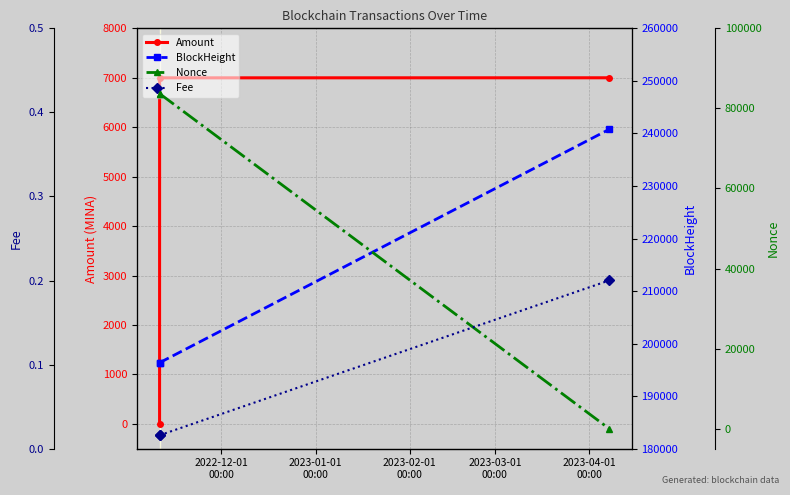

What is the difference between the highest and lowest values at 2022-12-01
00:00?

196358.0